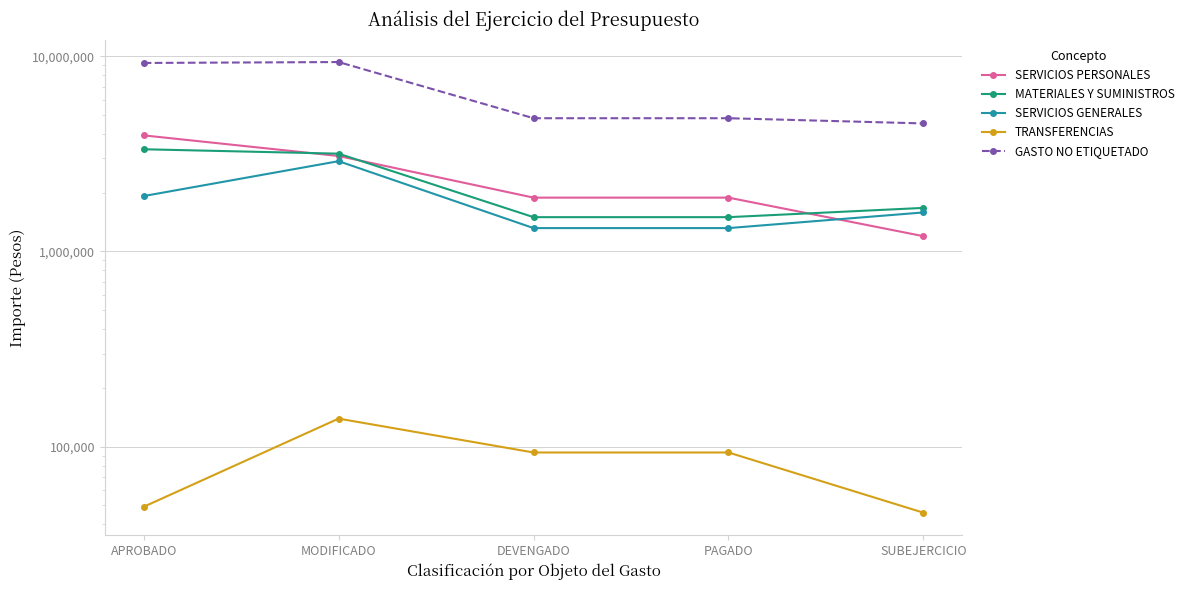

What is the label of the 5th point from the left?

SUBEJERCICIO